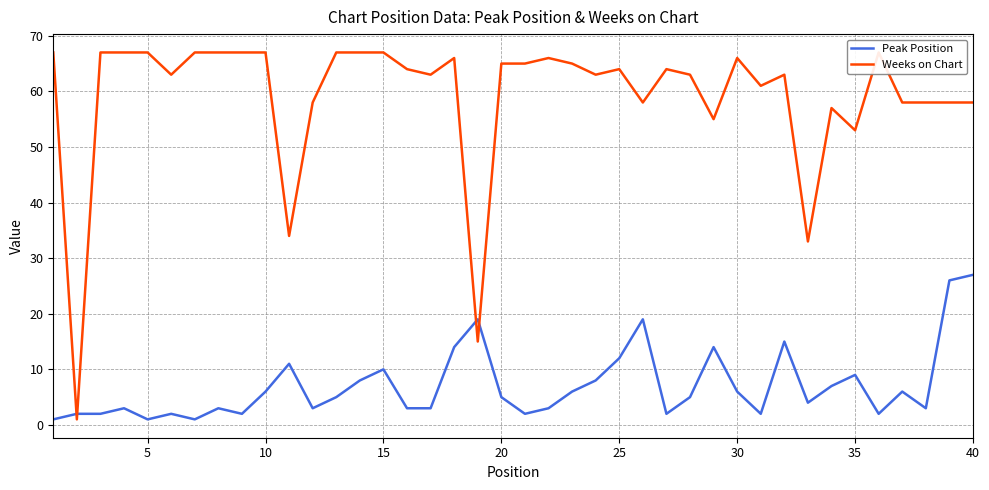

True or false: Peak Position and Weeks on Chart intersect in this chart.

True